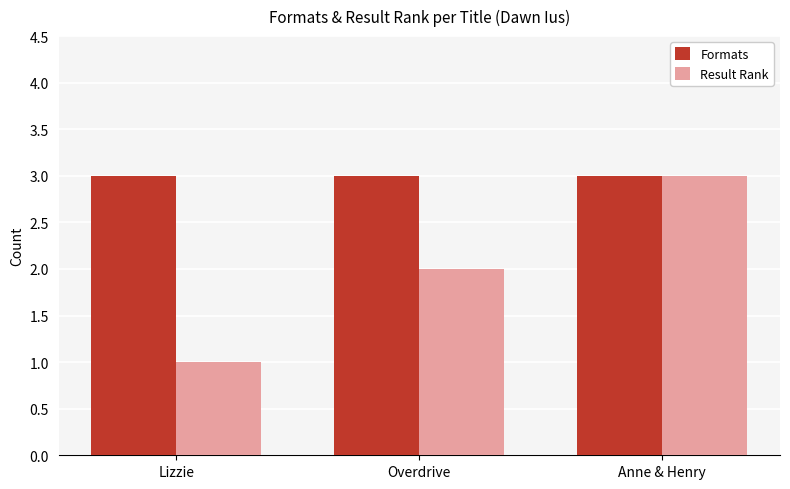

What is the approximate value of Formats at Anne & Henry?

3